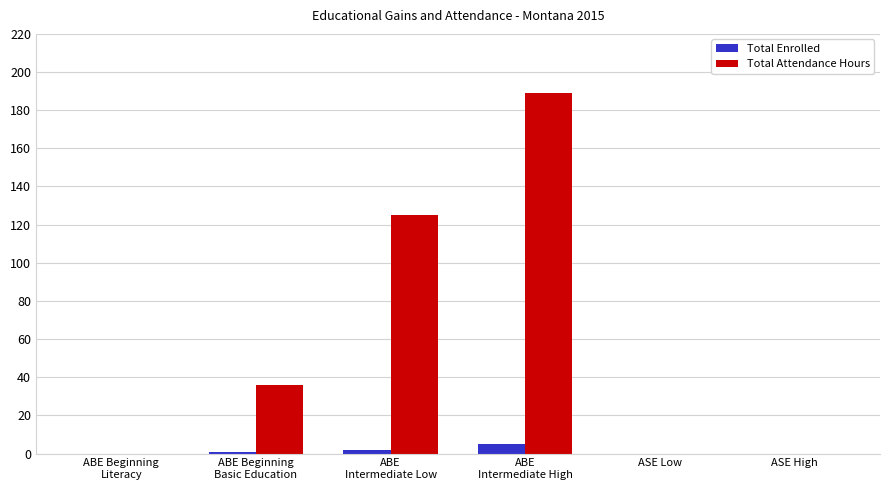

The value of Total Attendance Hours at ASE Low is 0. True or false?

True